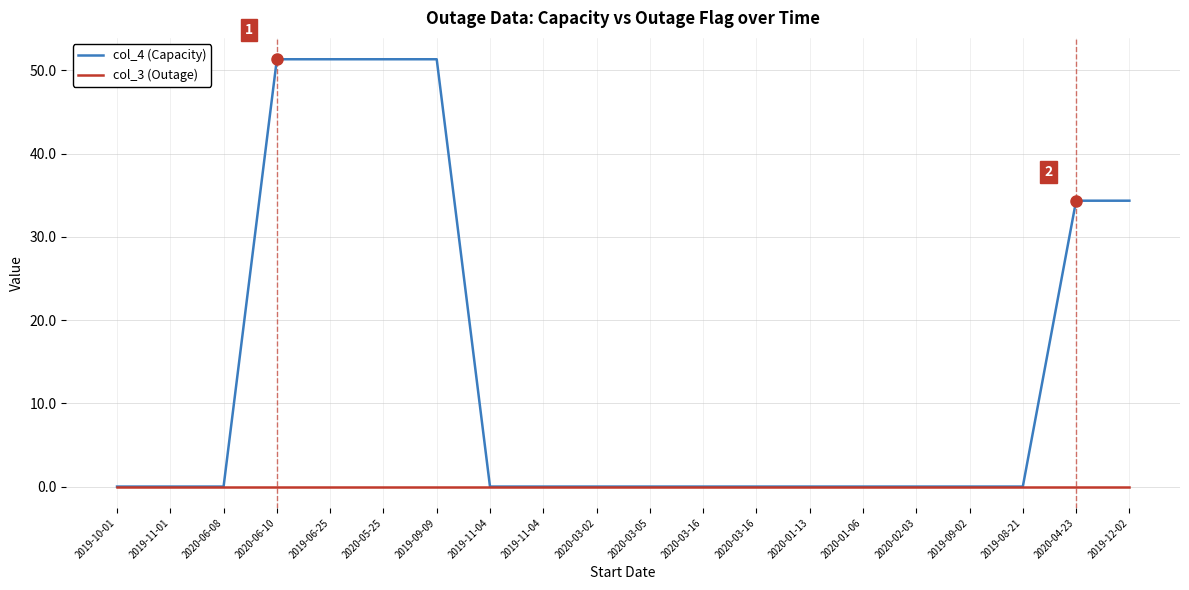

At which category is the sum across all series the highest?

2020-06-10